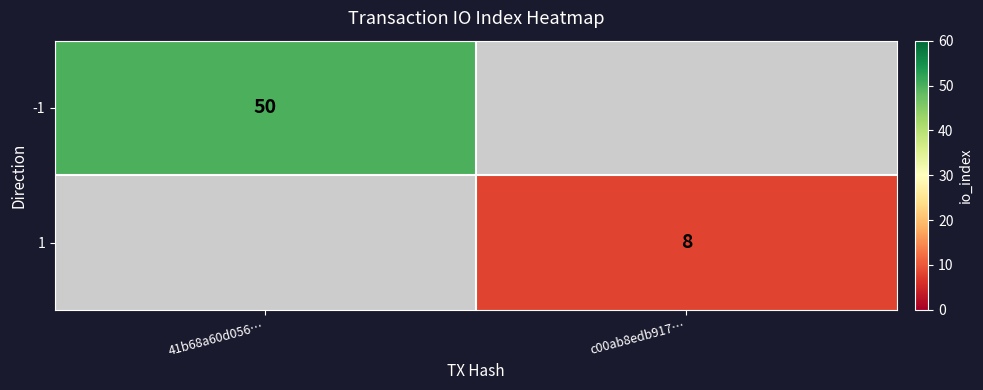

At how many categories does at least one series exceed 34?

1